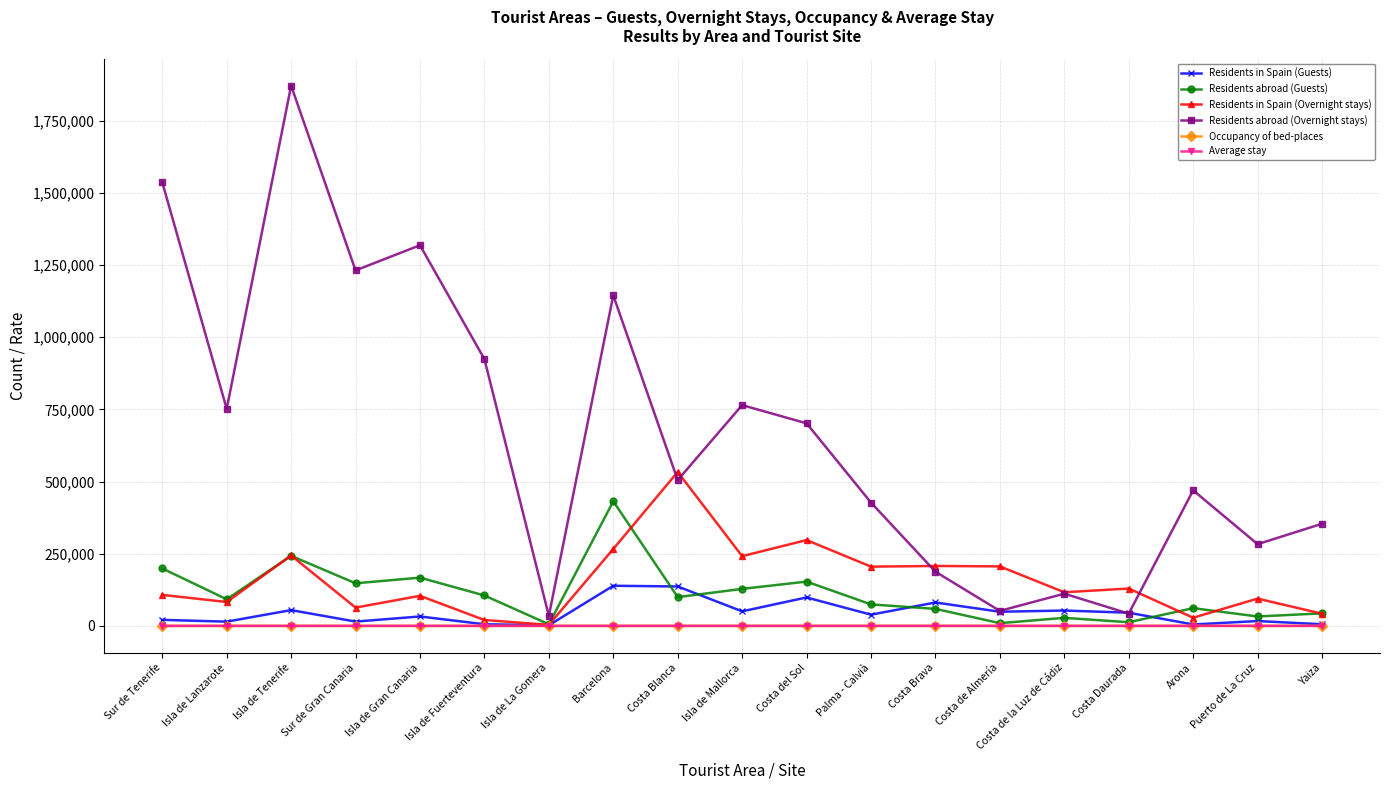

True or false: Average stay and Residents abroad (Overnight stays) cross at least once.

False